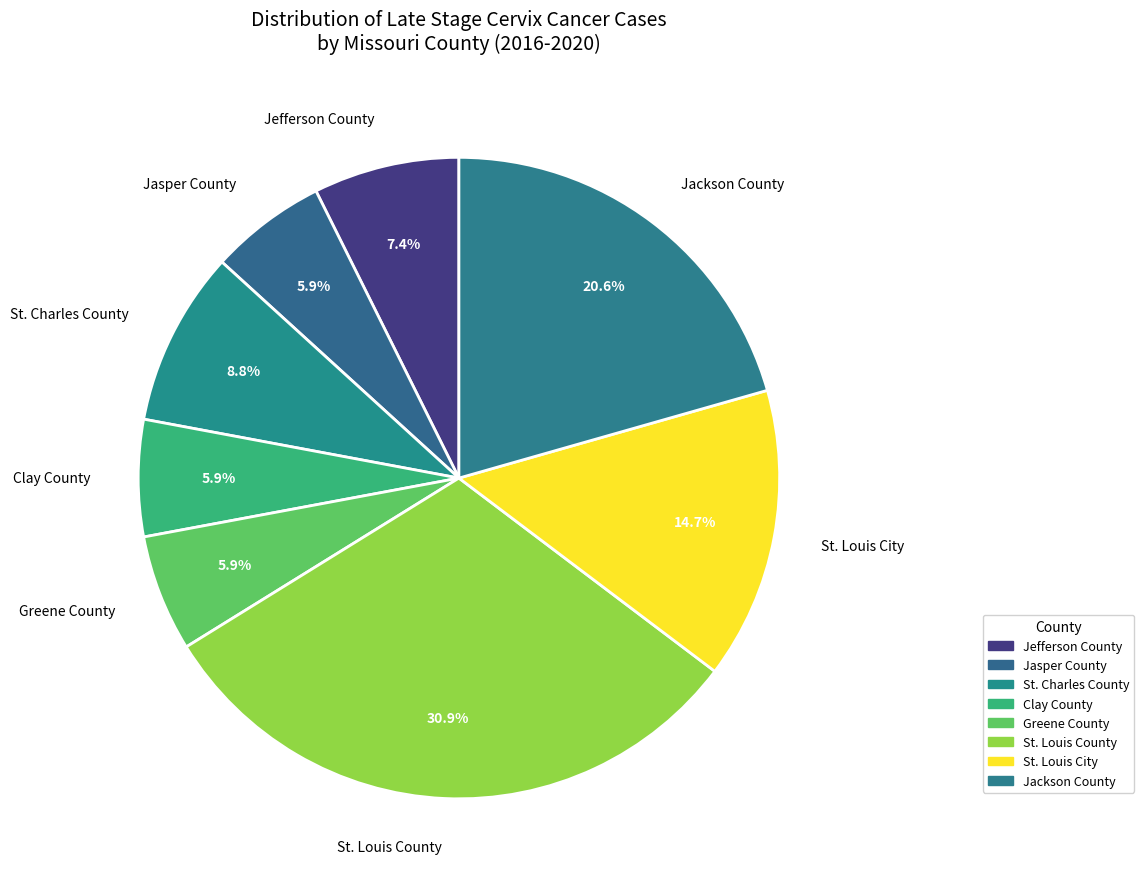

Count the number of slices in the pie.

8